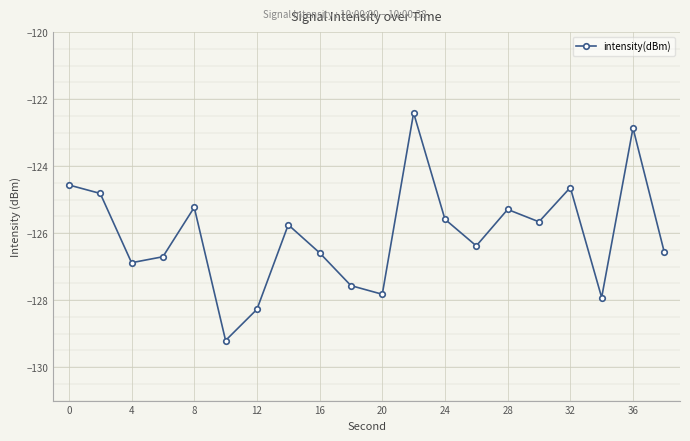

Reading left to right, what are all the values shown in this chart?

-124.6	-124.8	-126.9	-126.7	-125.2	-129.2	-128.3	-125.8	-126.6	-127.6	-127.8	-122.4	-125.6	-126.4	-125.3	-125.7	-124.6	-127.9	-122.9	-126.6